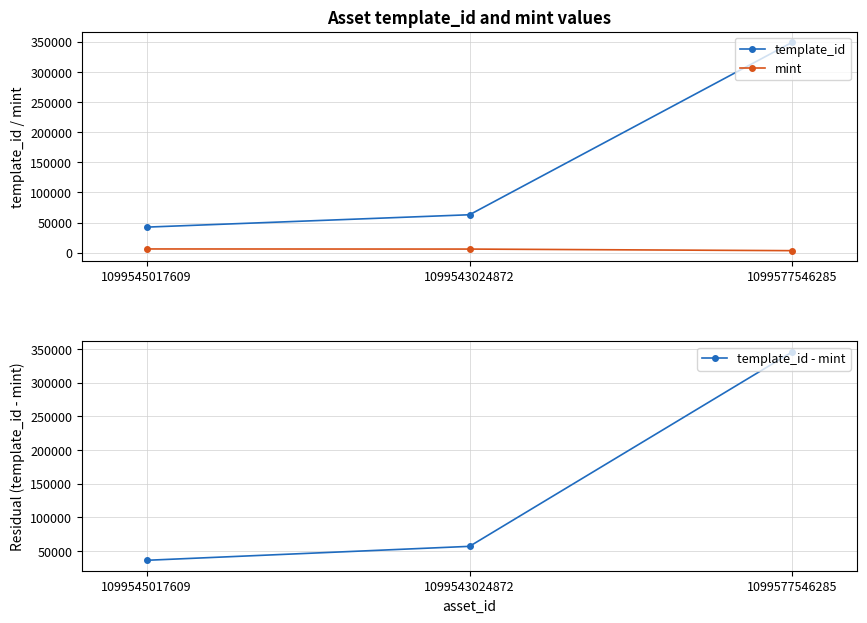

What is the minimum value for mint?

3351